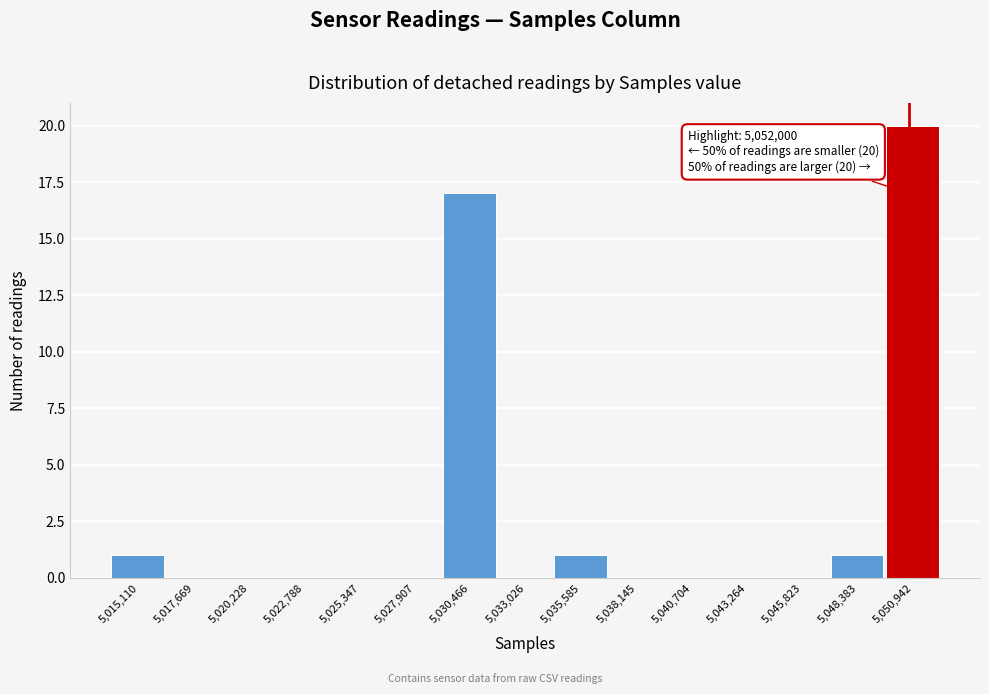

Reading left to right, extract all data points from this chart.

5,015,110=1	5,017,669=0	5,020,228=0	5,022,788=0	5,025,347=0	5,027,907=0	5,030,466=17	5,033,026=0	5,035,585=1	5,038,145=0	5,040,704=0	5,043,264=0	5,045,823=0	5,048,383=1	5,050,942=20